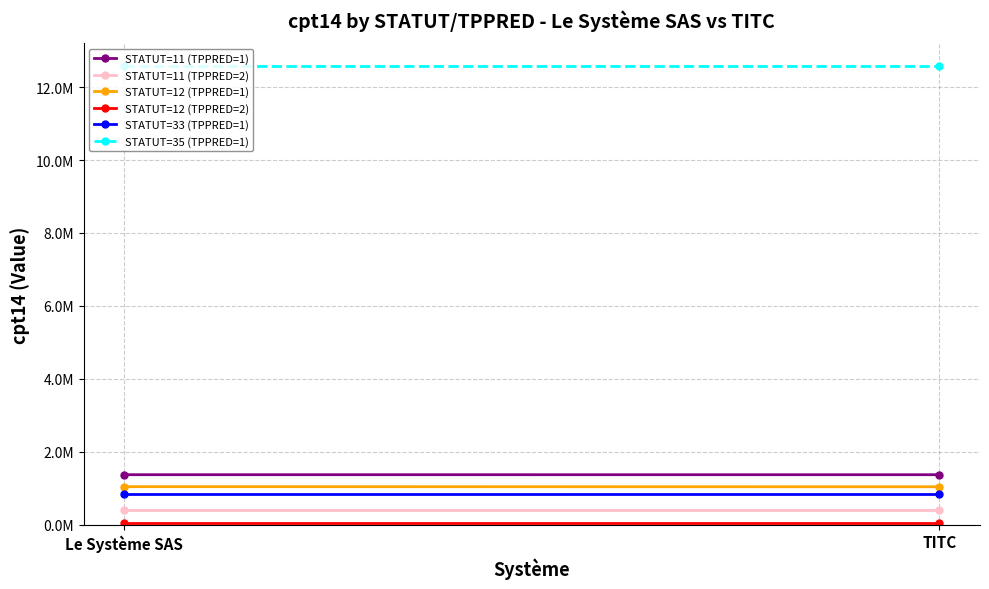

What is the total value across all series at TITC?

16261275.0